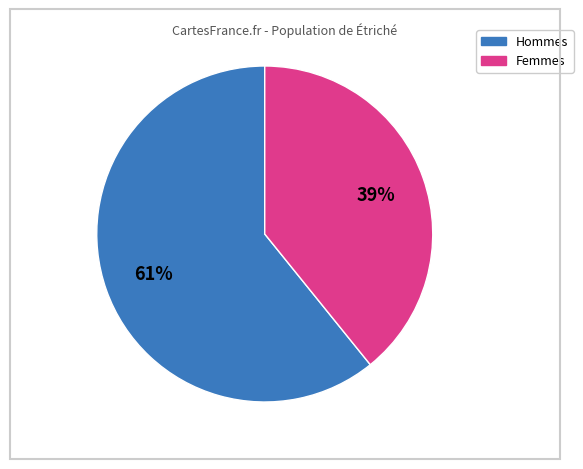

Is it true that Hommes is 61% of the pie?

True